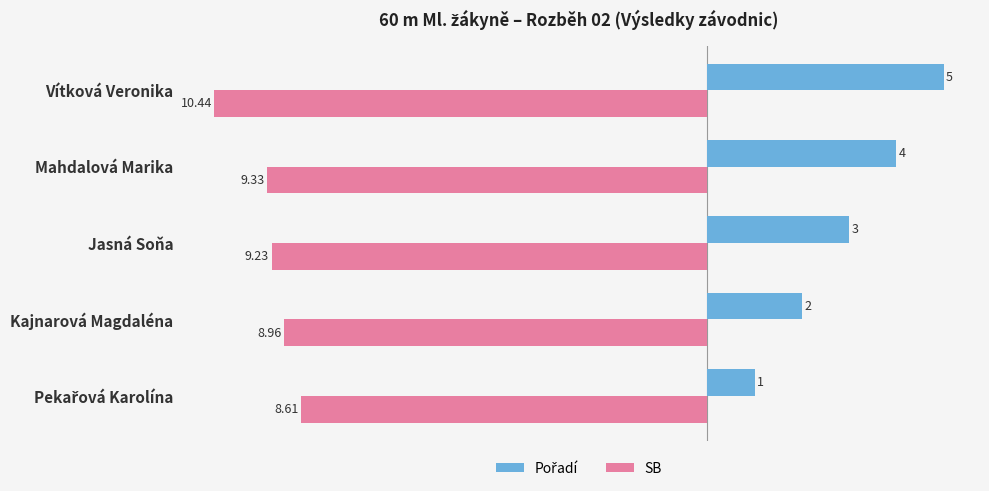

Where is SB nearest to the value -9?

Kajnarová Magdaléna